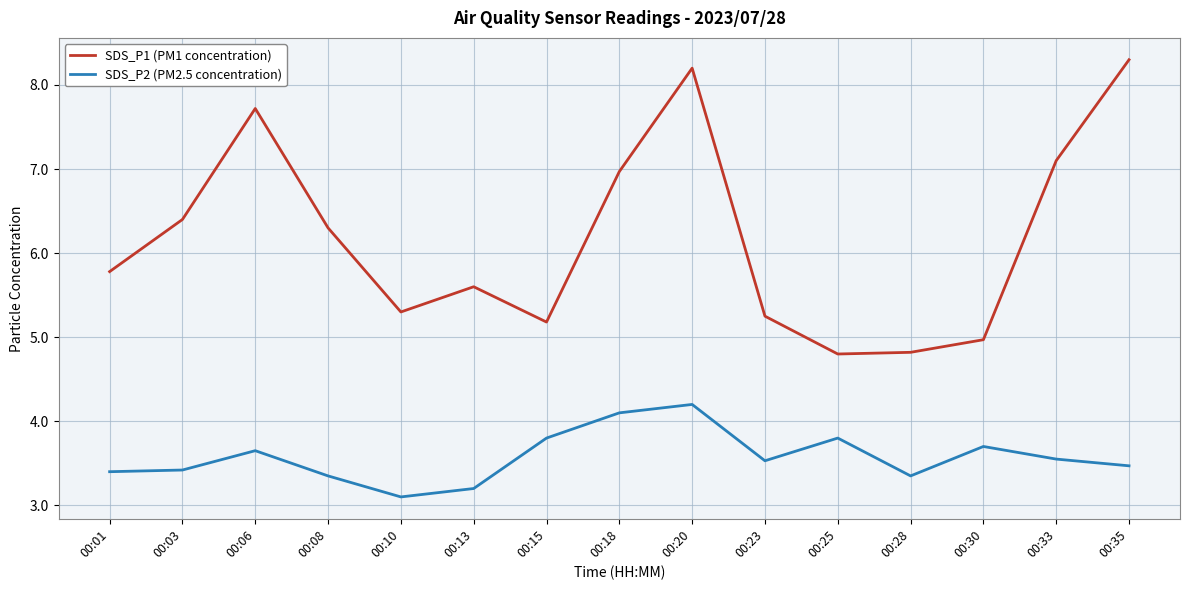

What is the minimum value shown in the chart?

3.1